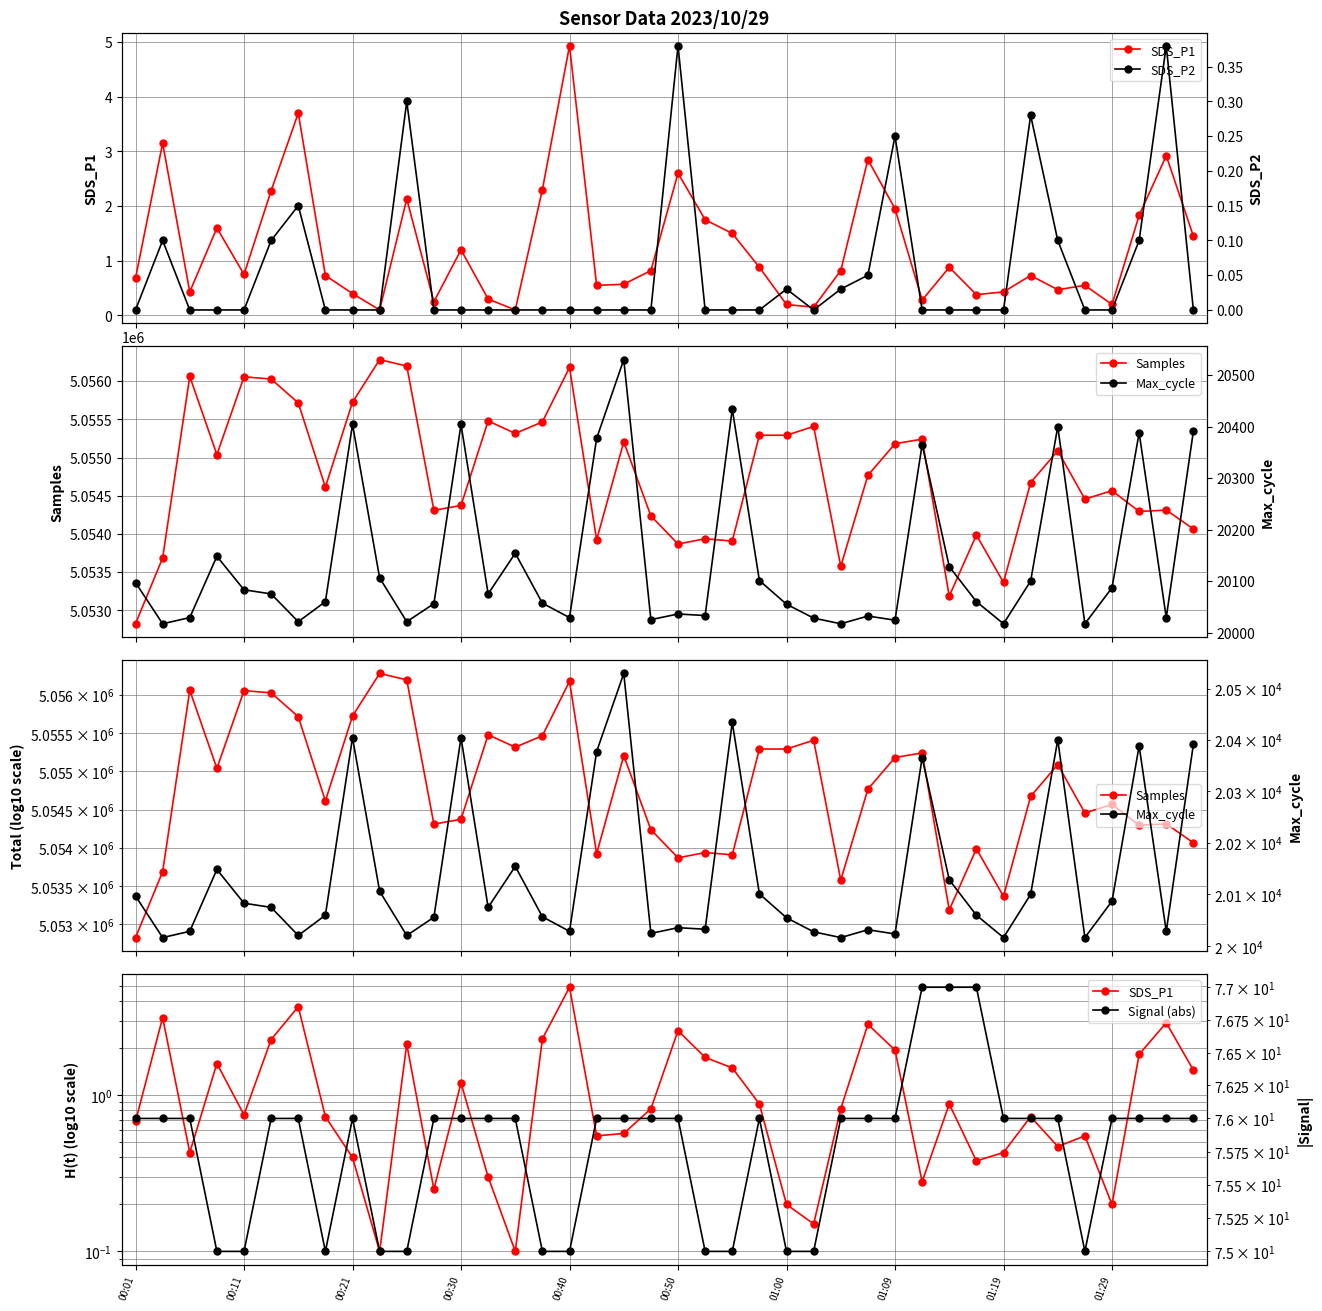

What is the greatest value displayed?

5056281.0